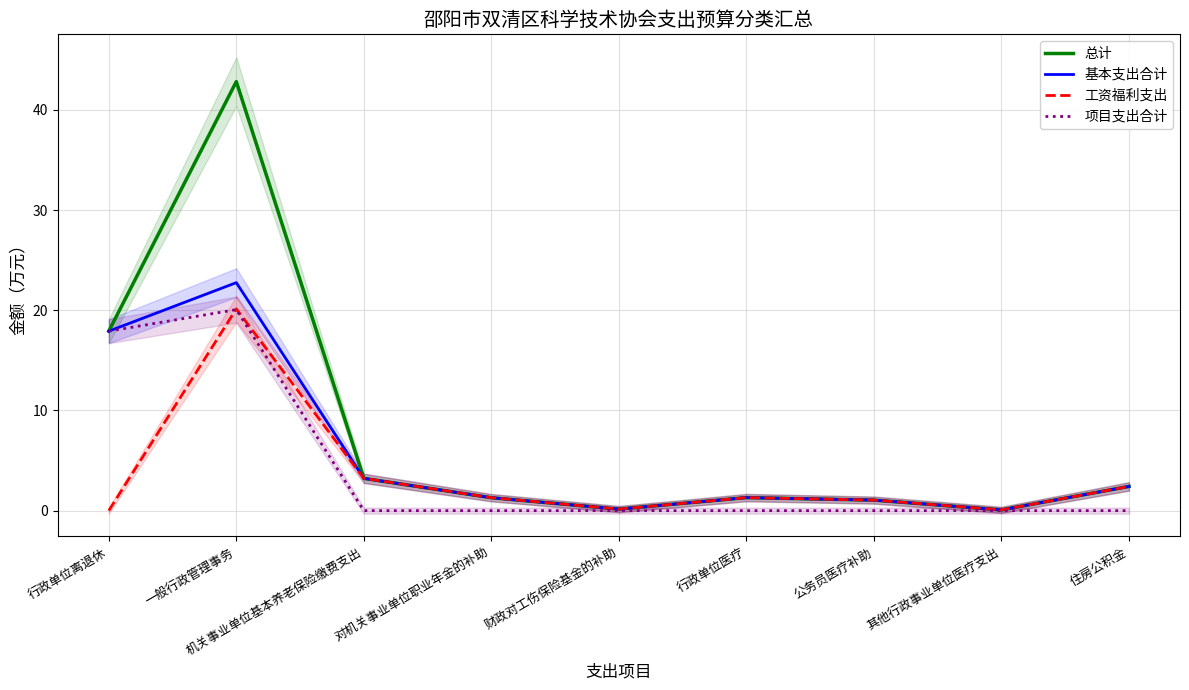

What is the difference between the 工资福利支出 values at 其他行政事业单位医疗支出 and 机关事业单位基本养老保险缴费支出?

3.1